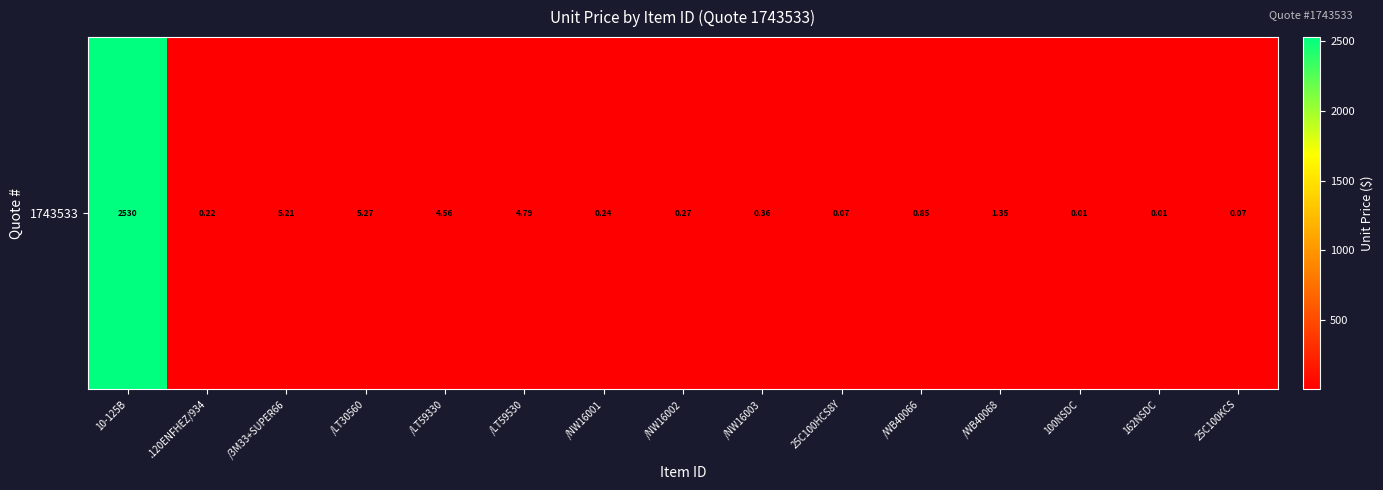

Rank the categories by value from lowest to highest.

100NSDC, 162NSDC, 25C100HCS8Y, 25C100KCS, .120ENFHEZ/934, /NW16001, /NW16002, /NW16003, /WB40066, /WB40068, /LT59330, /LT59530, /3M33+SUPER66, /LT30560, 10-125B